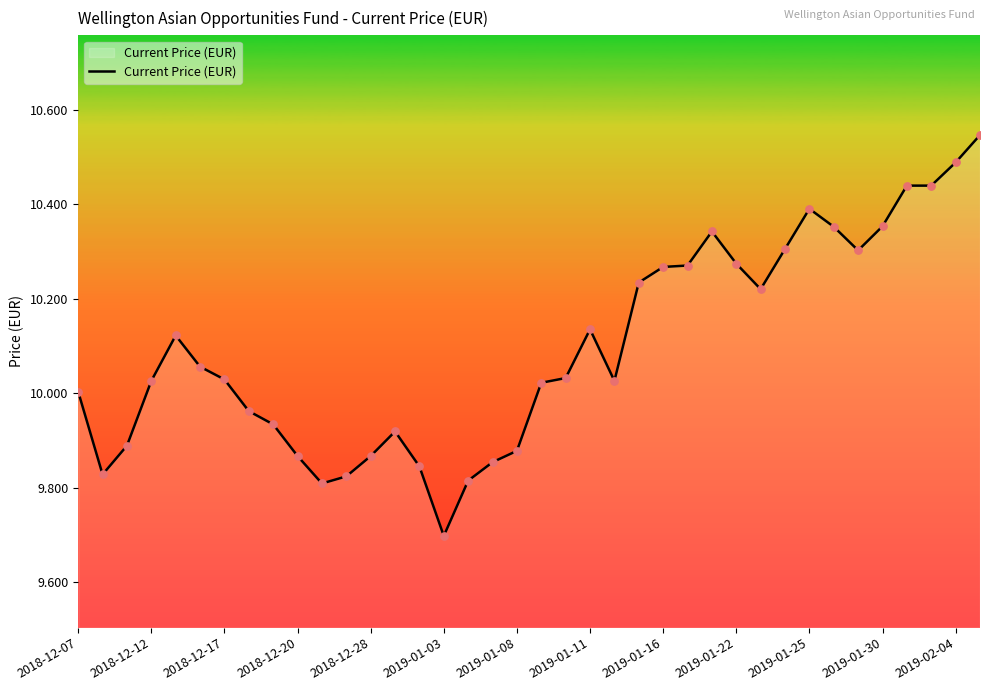

What is the difference between the maximum and minimum values?

0.8